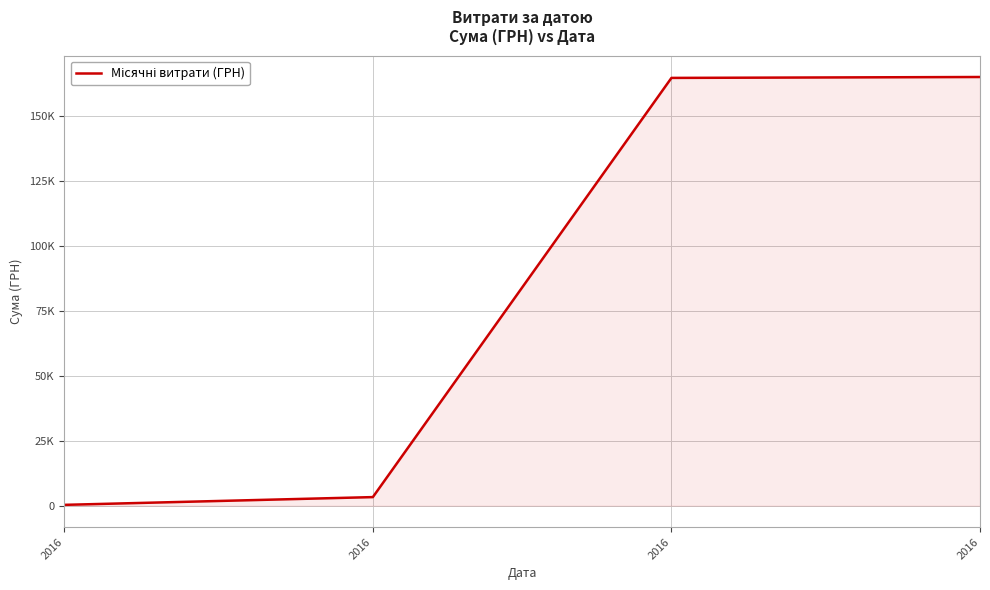

Does the chart have visible grid lines?

Yes